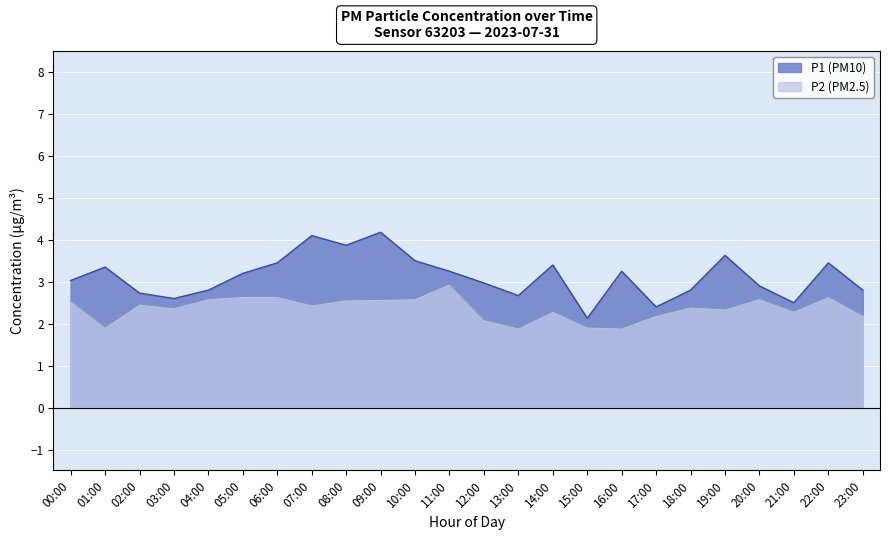

True or false: P2 has more than 1 interior local peaks.

True